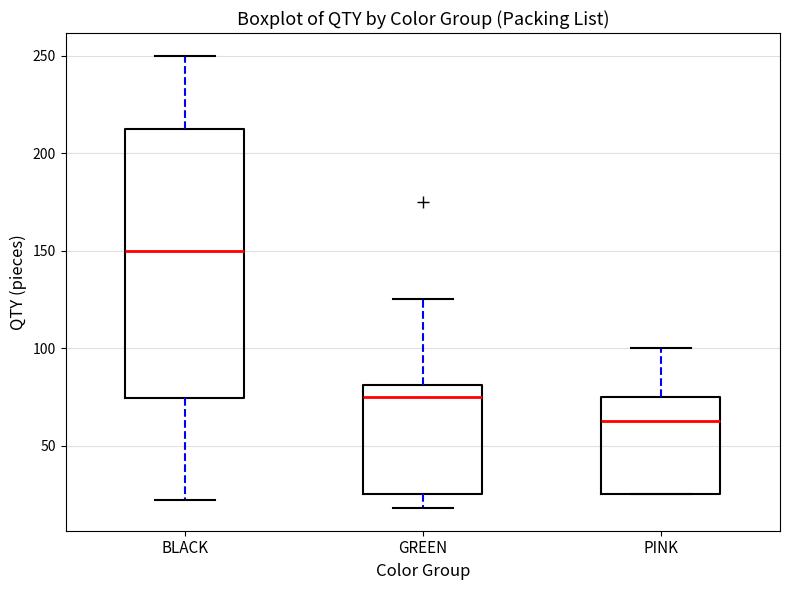

Reading left to right, read every box against the y-axis: the position of its median line, the range the box covers, and the ends of its whiskers. The values are not printed on the chart, so give them approximately, as read against the axis.

BLACK: median 150, box 75 to 215, whiskers 20 to 250
GREEN: median 75, box 25 to 80, whiskers 20 to 125
PINK: median 65, box 25 to 75, whiskers 25 to 100